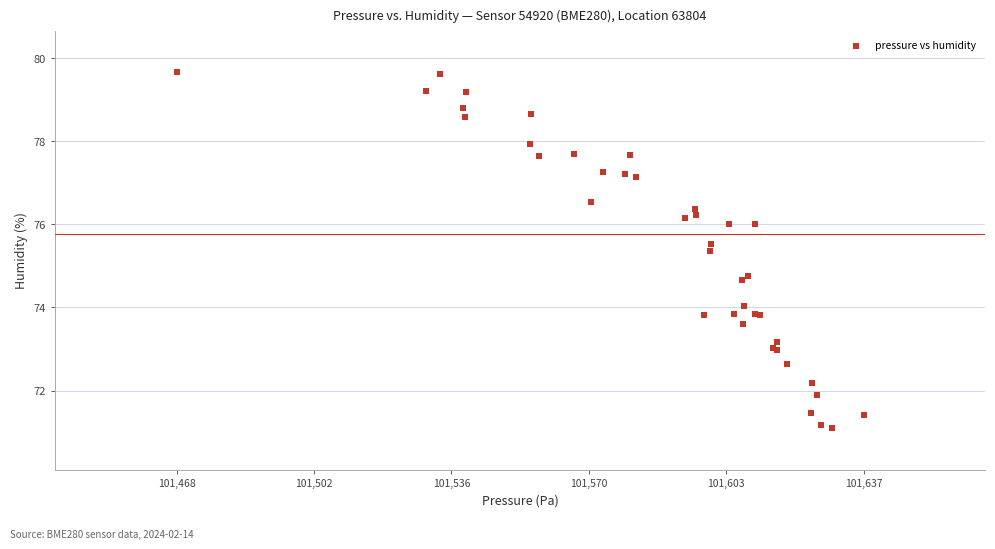

What Y value in the scatter plot is closest to 75?

74.8